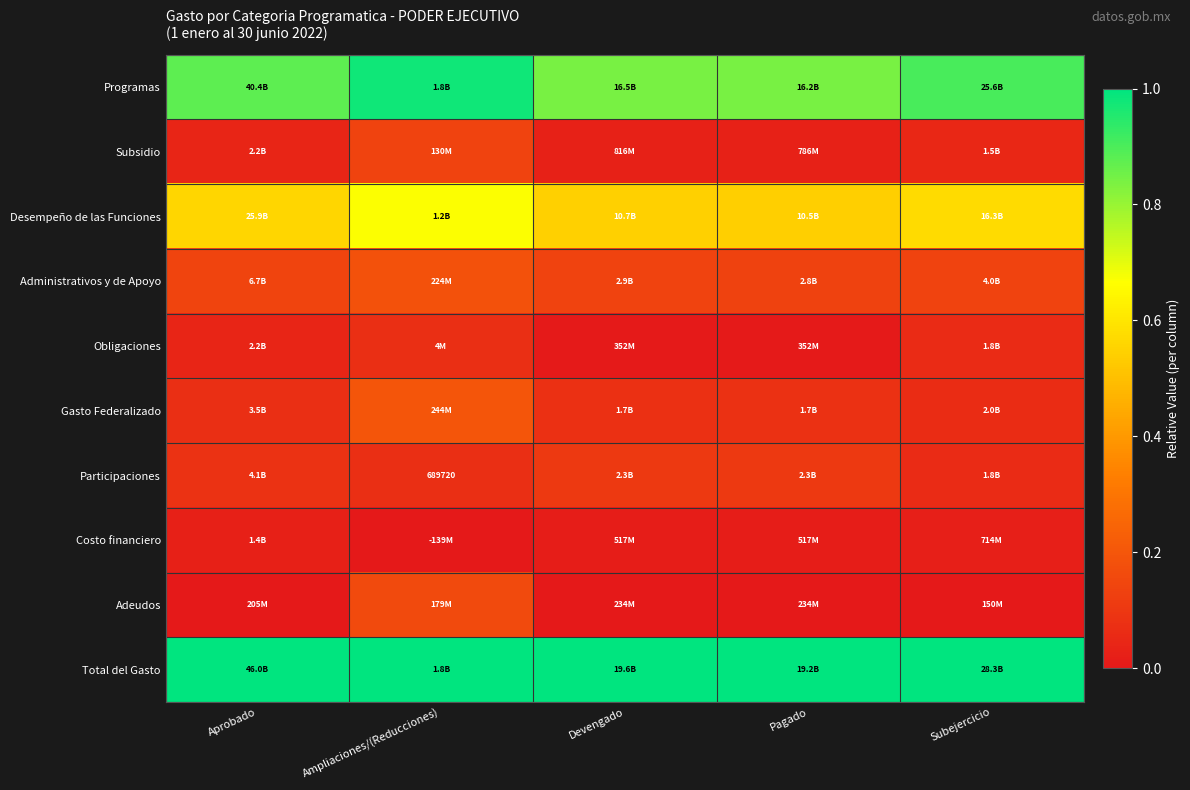

Which series has the largest total across all categories?

Total del Gasto